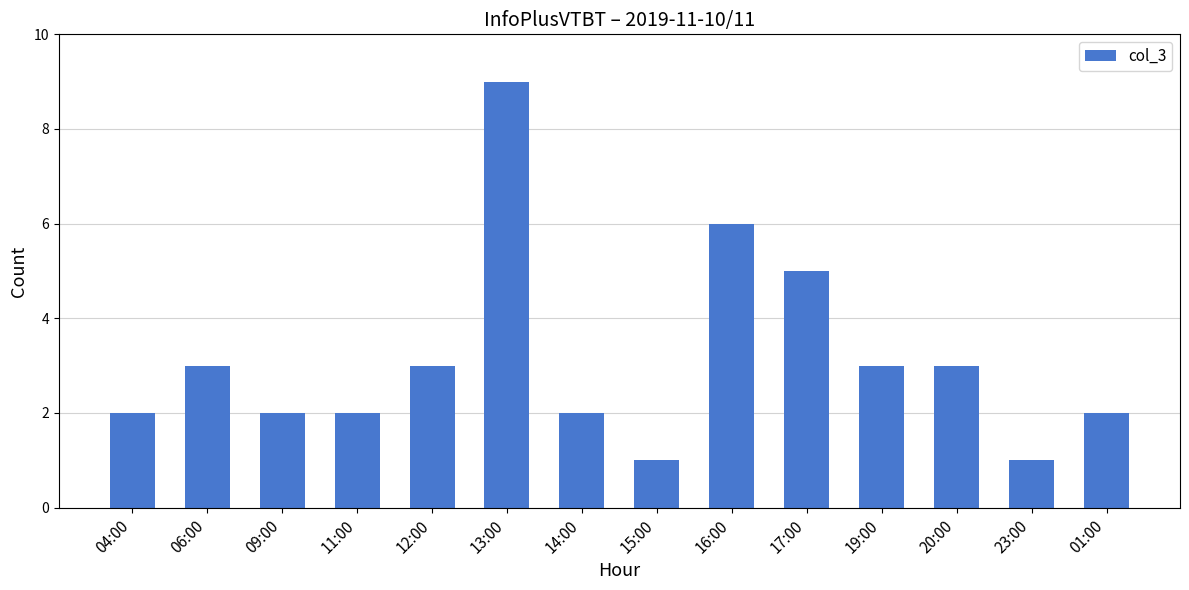

Count the number of categories in the chart.

14